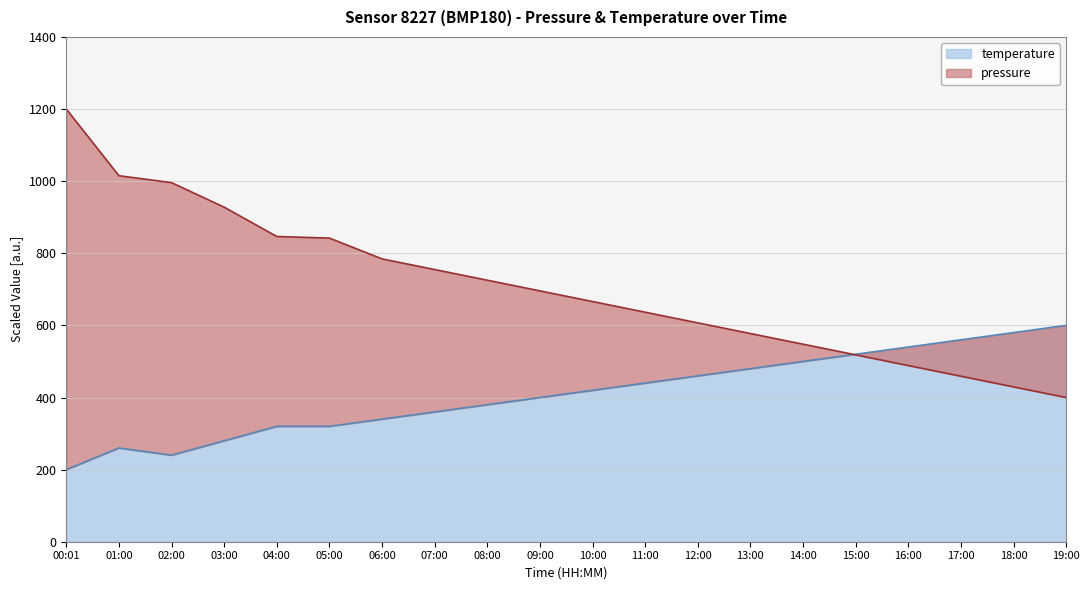

What is the lowest value of the pressure series?

400.0